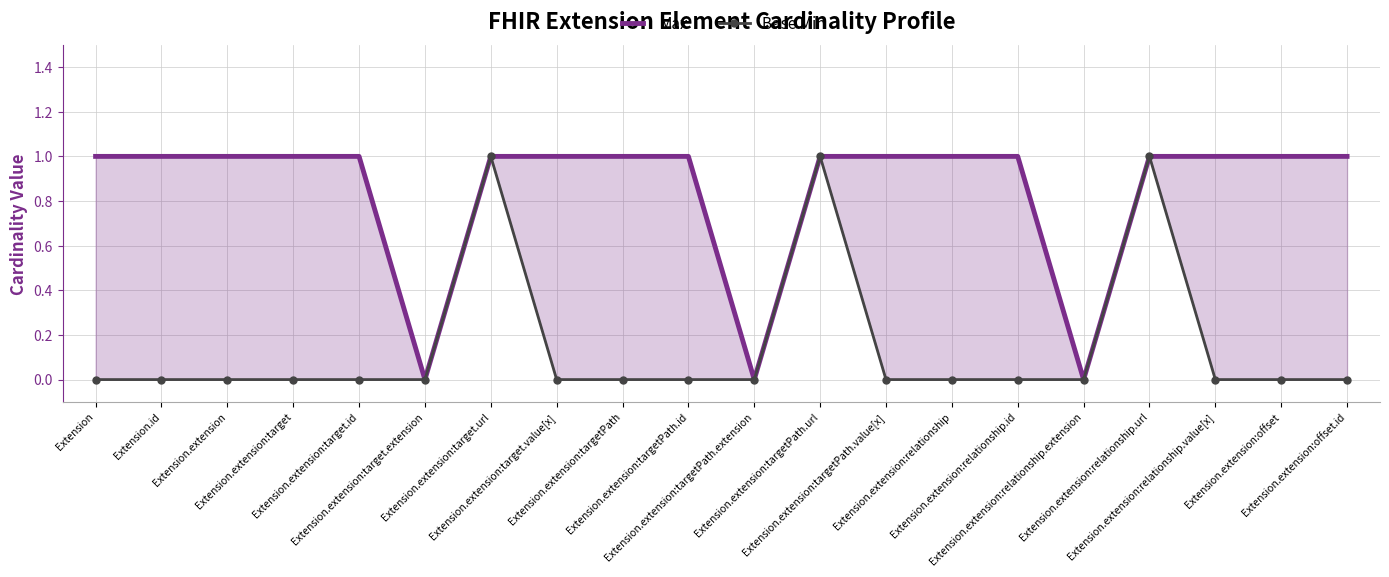

True or false: Base Min has more than 1 points higher than both neighbors.

True